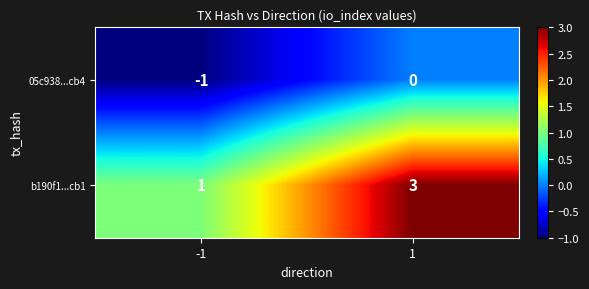

At how many categories does at least one series exceed 2?

1